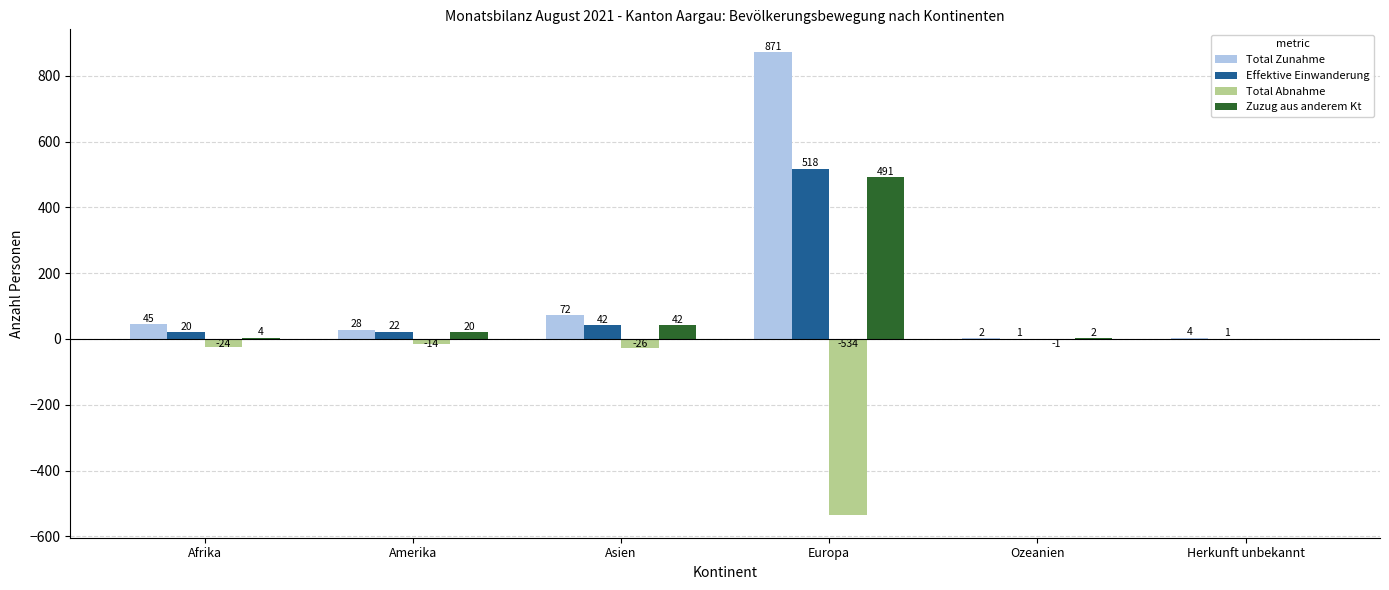

True or false: Zuzug aus anderem Kt has a value of 4 at Afrika.

True